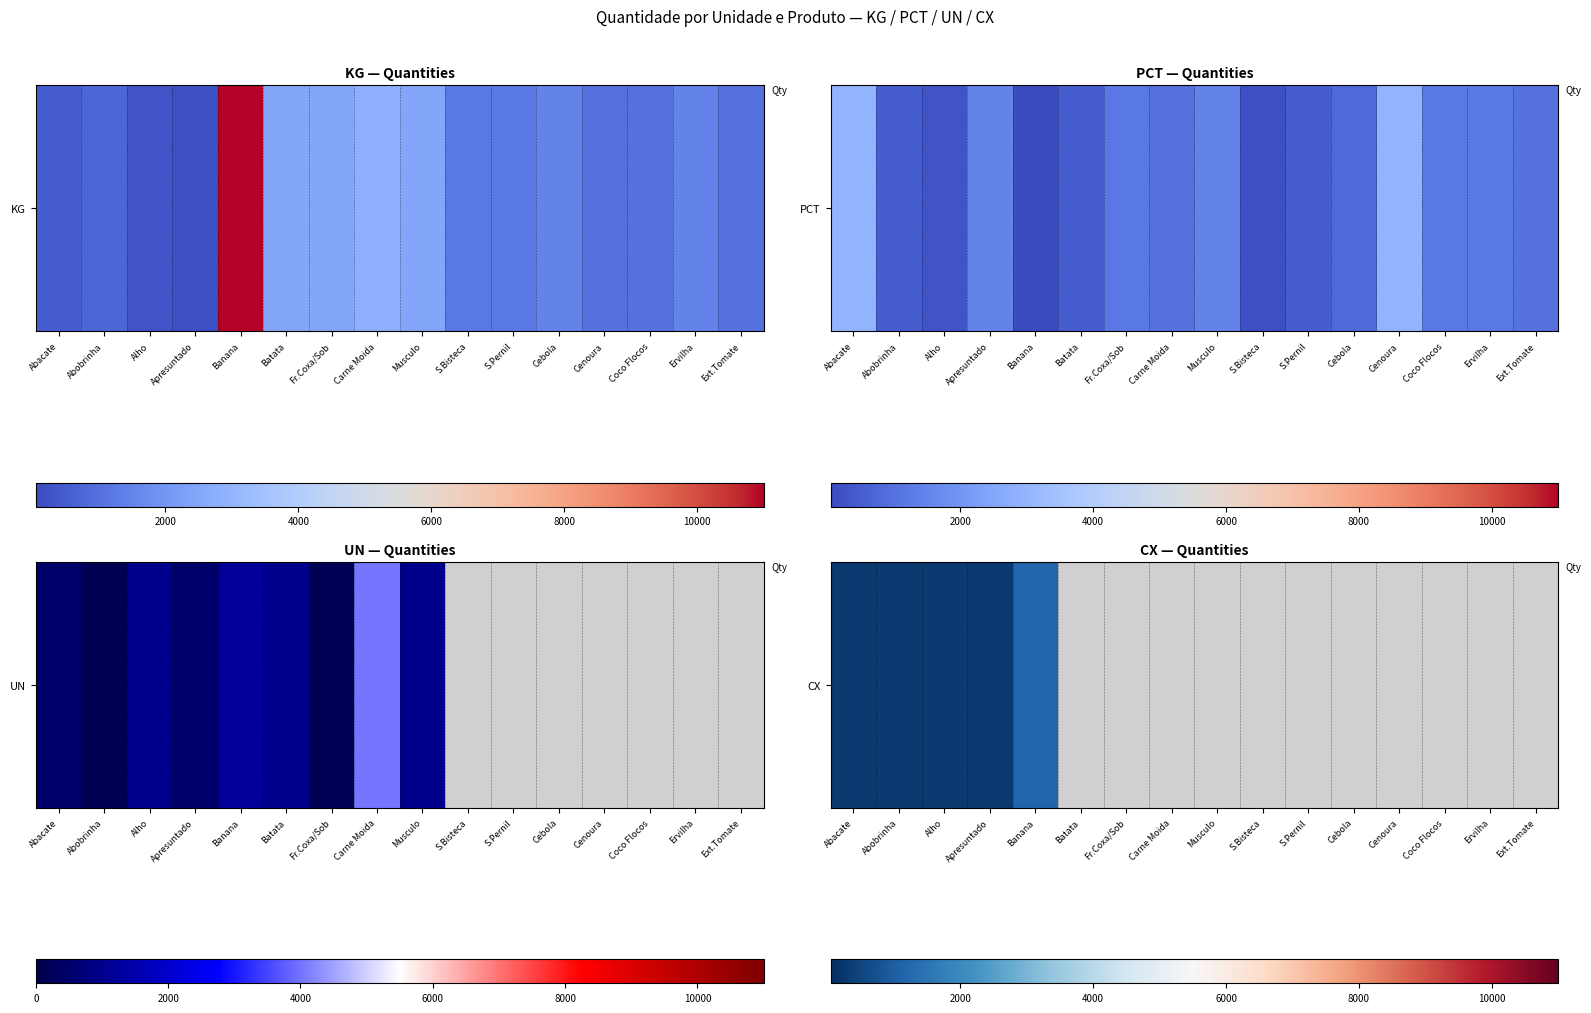

How many data points does each series have?

16